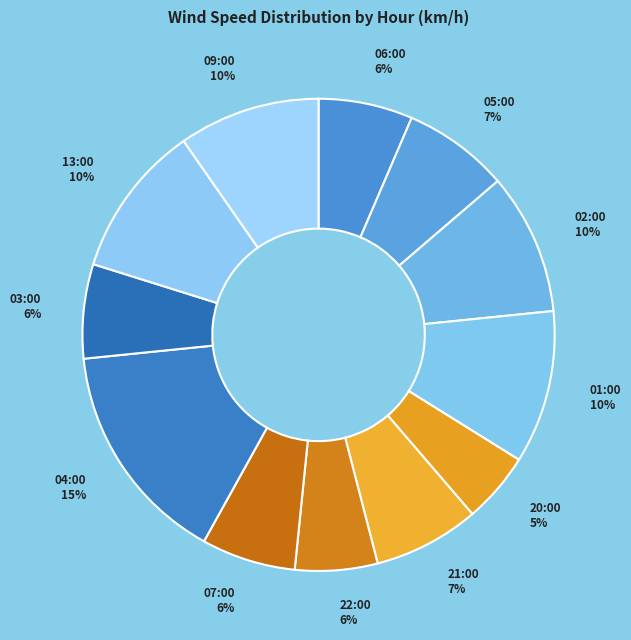

What is the ratio of the value at 03:00 to the value at 21:00?

0.9